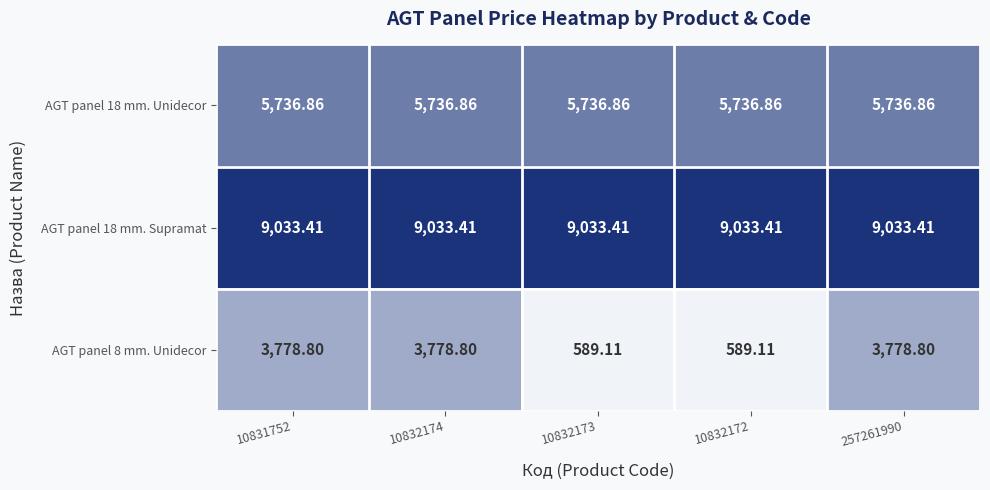

List the series in order of their overall mean, lowest first.

AGT panel 8 mm. Unidecor, AGT panel 18 mm. Unidecor, AGT panel 18 mm. Supramat